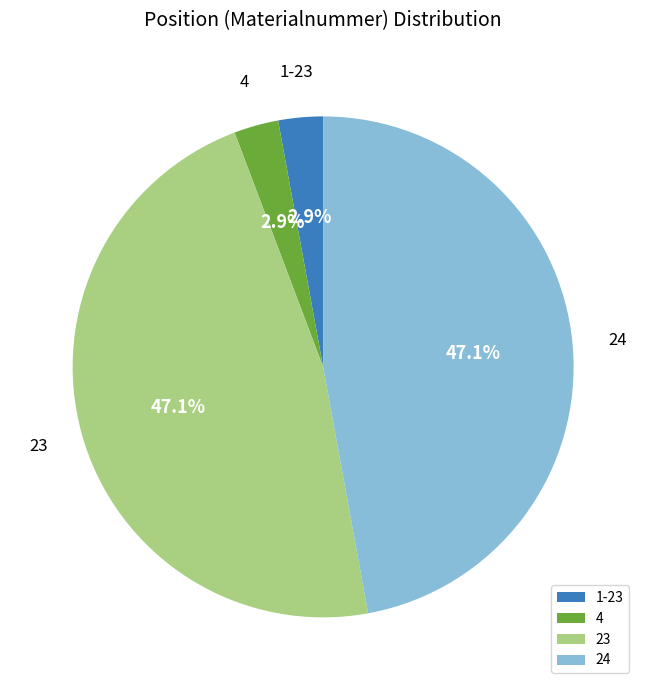

What percentage do 24 and 4 together represent?

50.0%